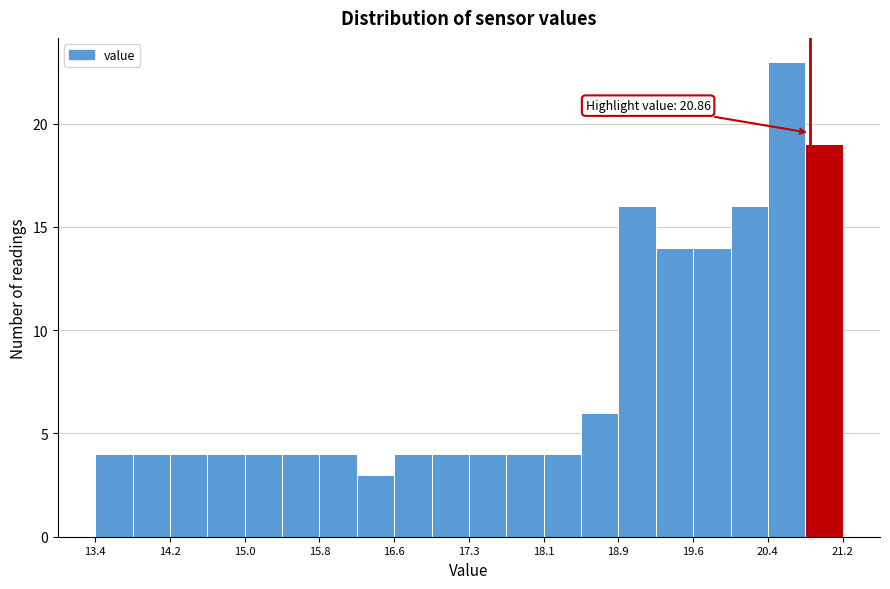

Around what value on the x-axis is the tallest bar? Give the approximate position of its centre, as read against the axis.

20.6